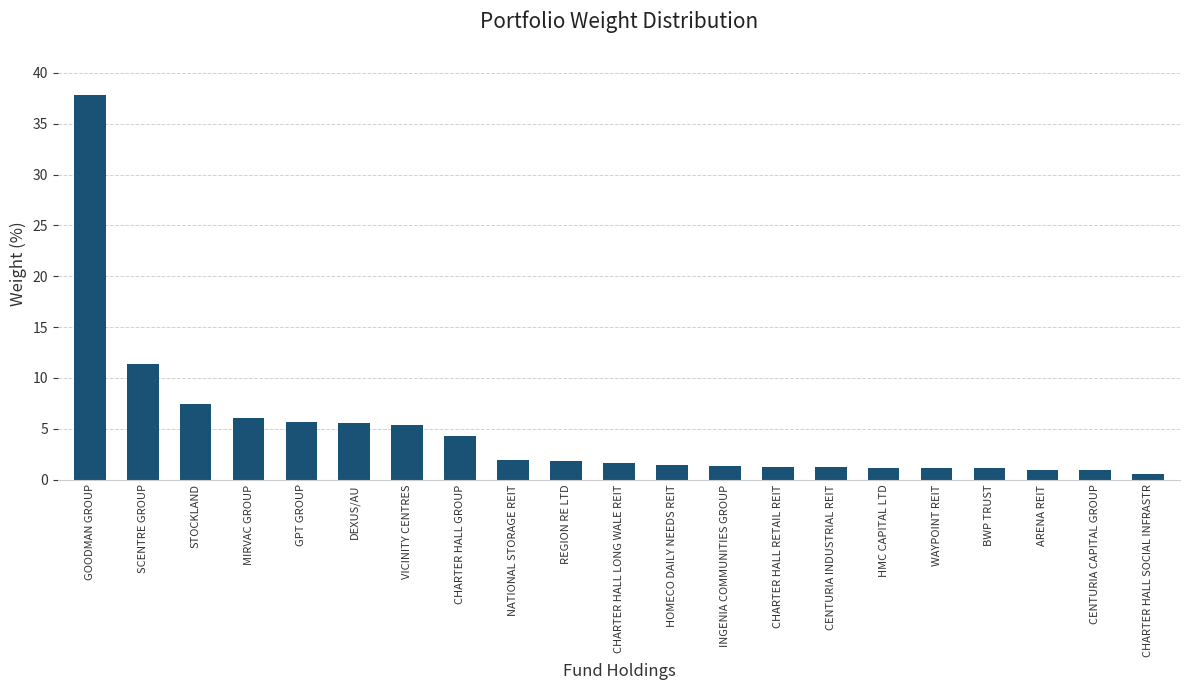

At which category does the chart reach its peak across all series?

GOODMAN GROUP